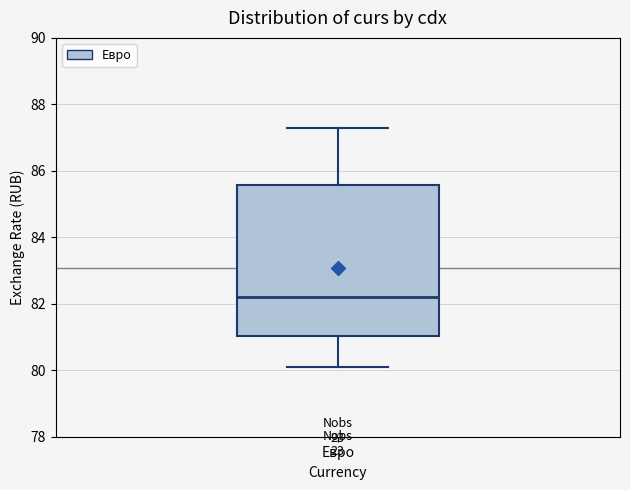

Transcribe this box plot: give where the median line is, the range the box spans, and where the two whiskers end, as read against the y-axis. The values are not printed on the chart, so give them approximately, as read against the axis.

median 82.2, box 81.0 to 85.6, whiskers 80.0 to 87.2